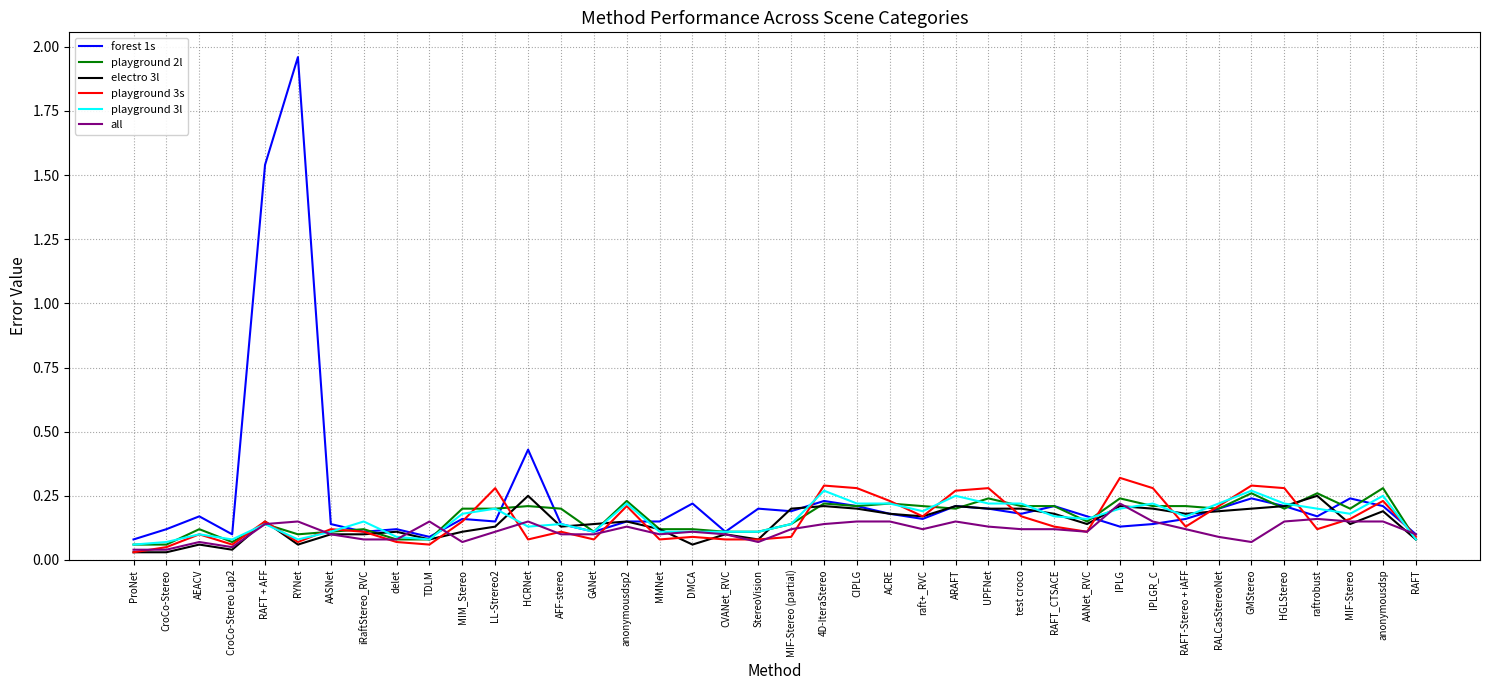

Which series has the largest total across all categories?

forest 1s